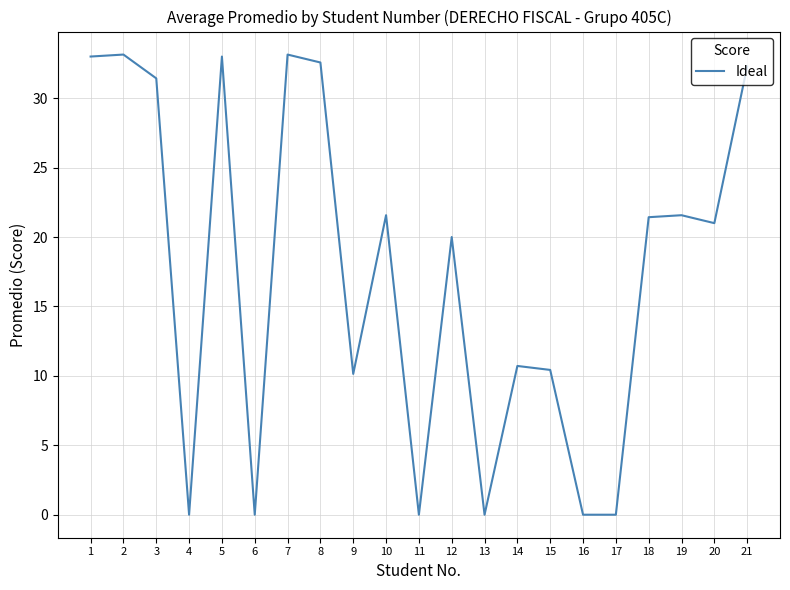

What is the greatest value displayed?

33.1